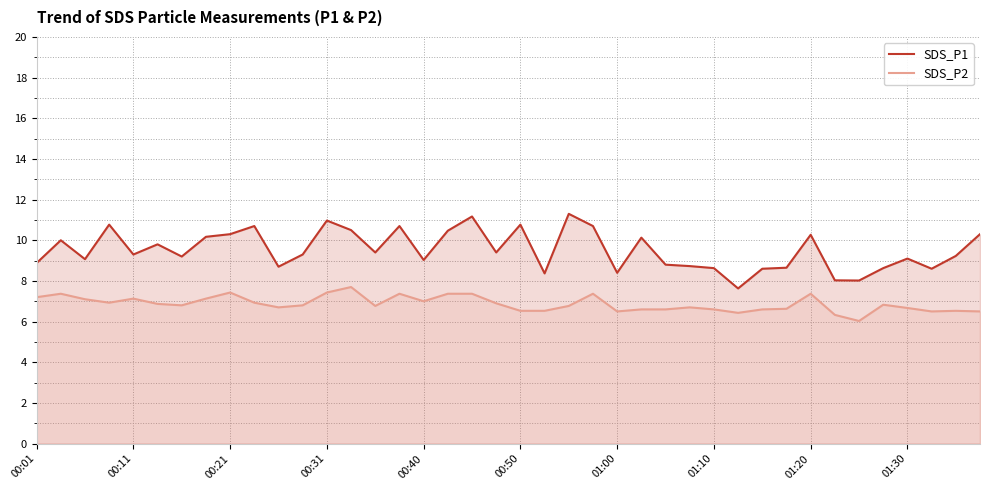

What is the approximate value of SDS_P2 at 01:20?

7.4